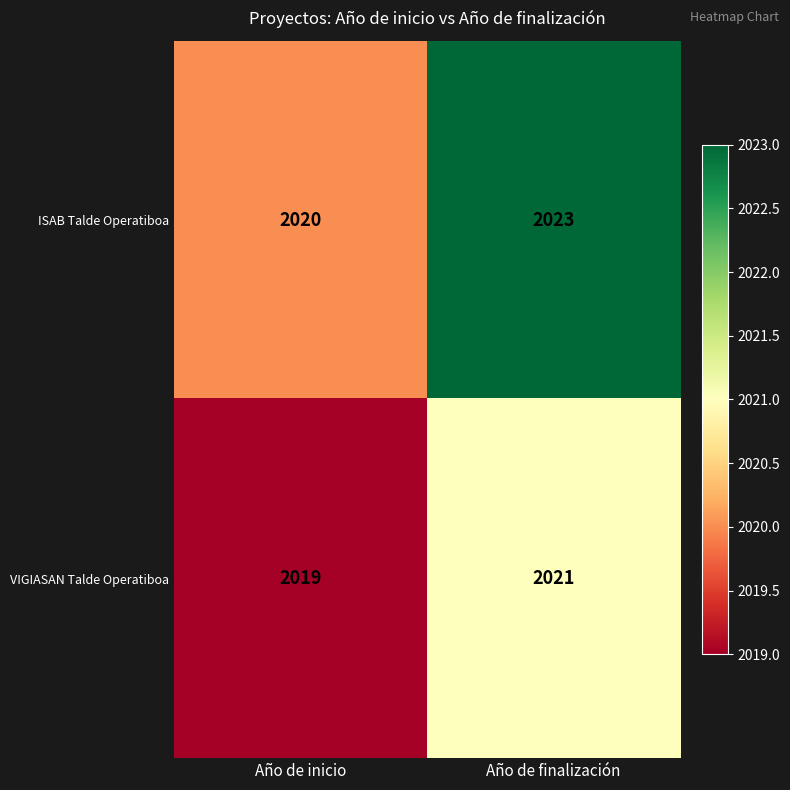

What is the sum of the ISAB Talde Operatiboa values at Año de finalización and Año de inicio?

4043